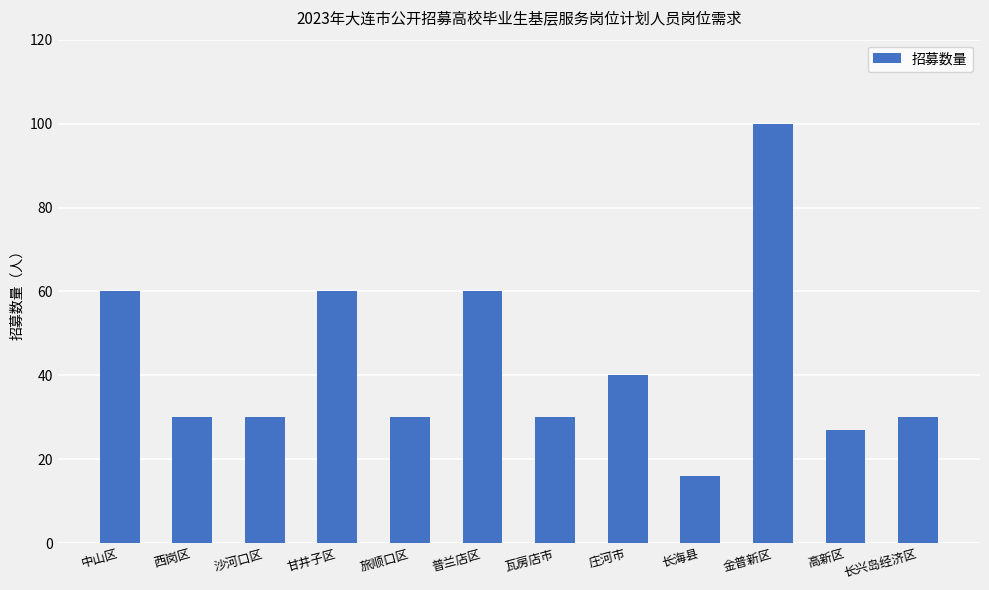

Reading left to right, list all the values displayed in this chart.

中山区=60	西岗区=30	沙河口区=30	甘井子区=60	旅顺口区=30	普兰店区=60	瓦房店市=30	庄河市=40	长海县=16	金普新区=100	高新区=27	长兴岛经济区=30